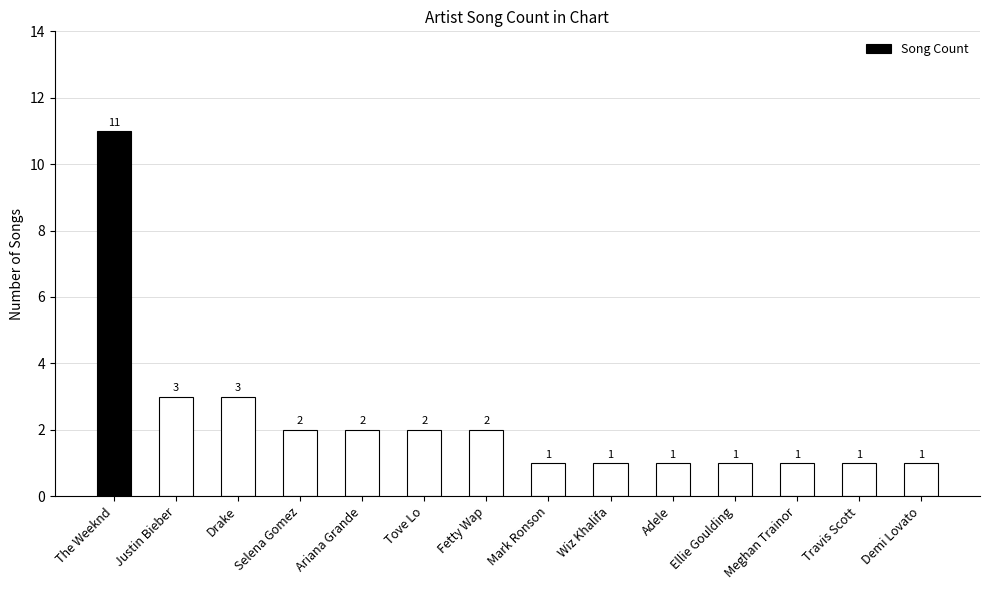

Count the values in the range 1 to 2.

11